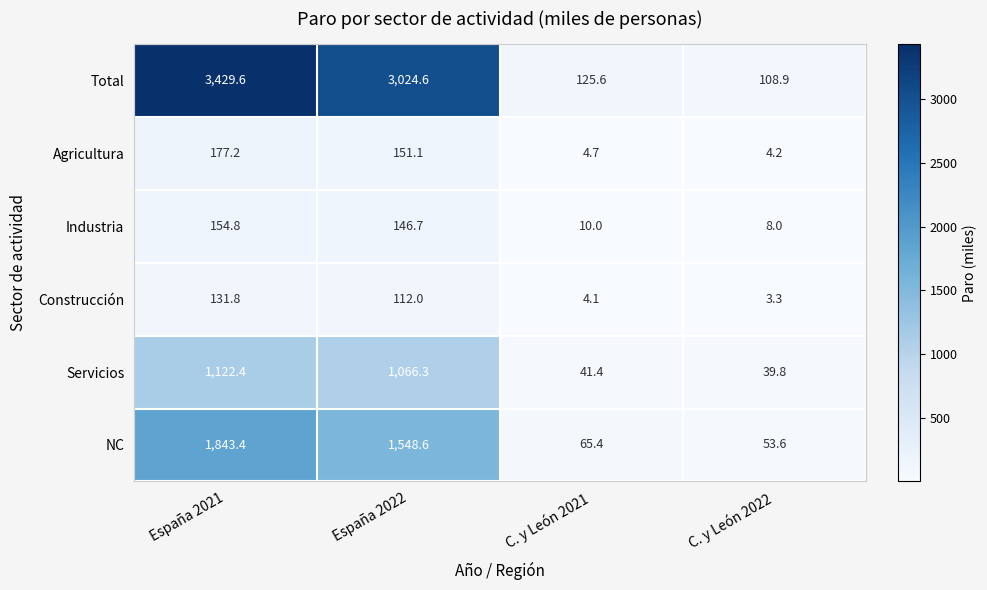

What is the sum of the Servicios values at España 2021 and C. y León 2022?

1162.2